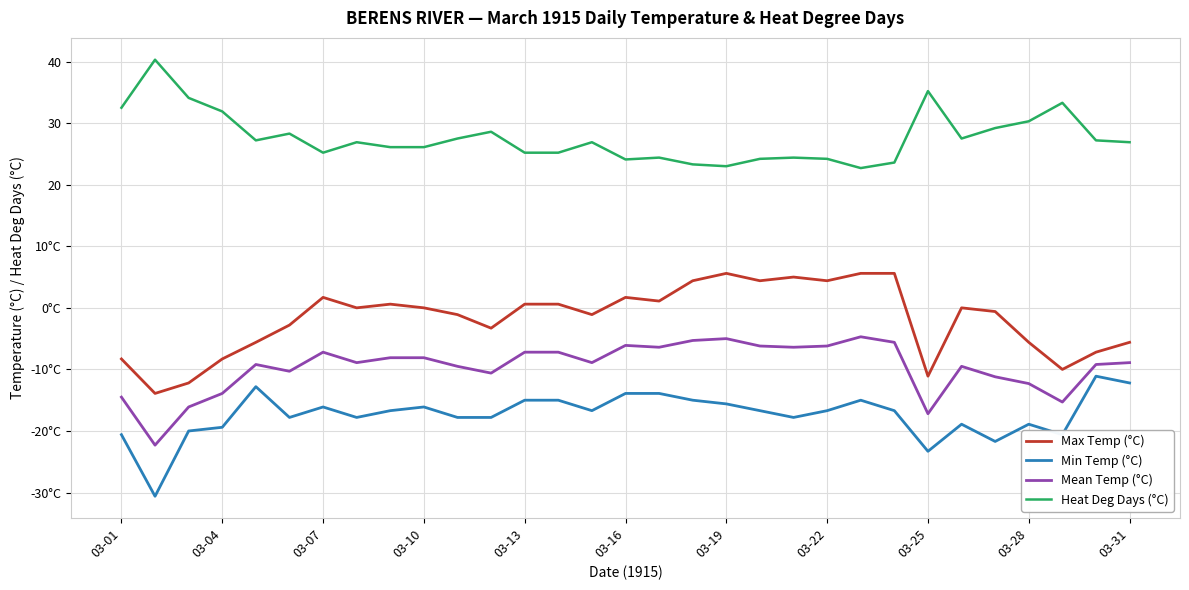

How many interior local peaks does the Mean Temp (°C) series have?

6